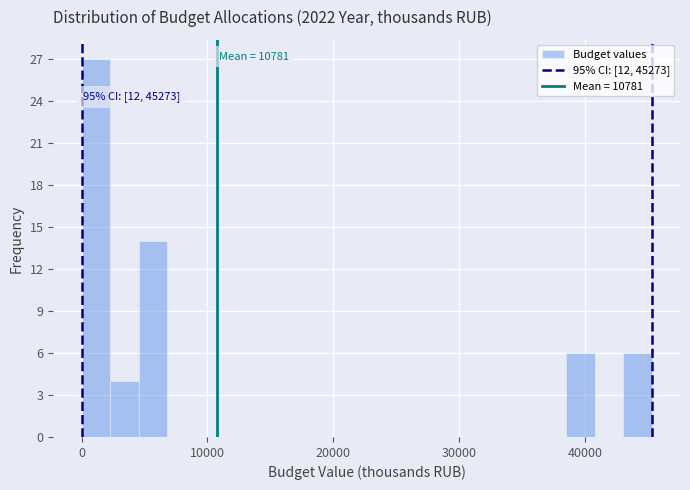

Read against the x-axis, roughly where is the centre of the tallest bar?

1000